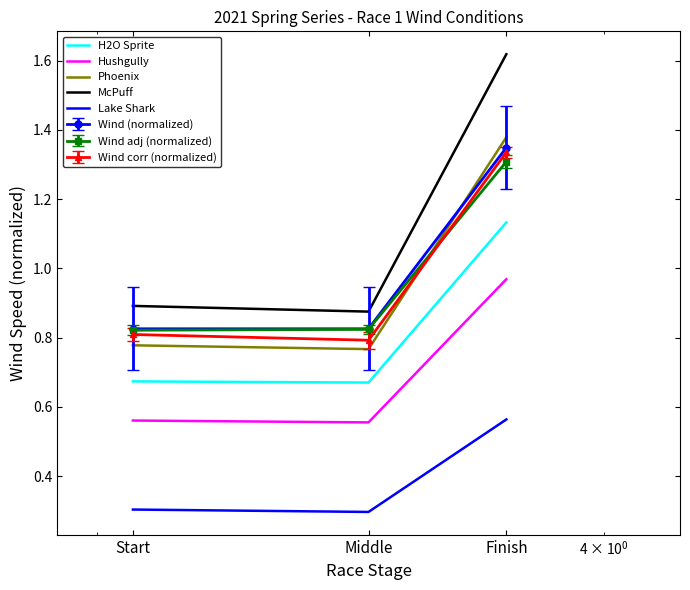

Which series has the widest spread of values?

McPuff